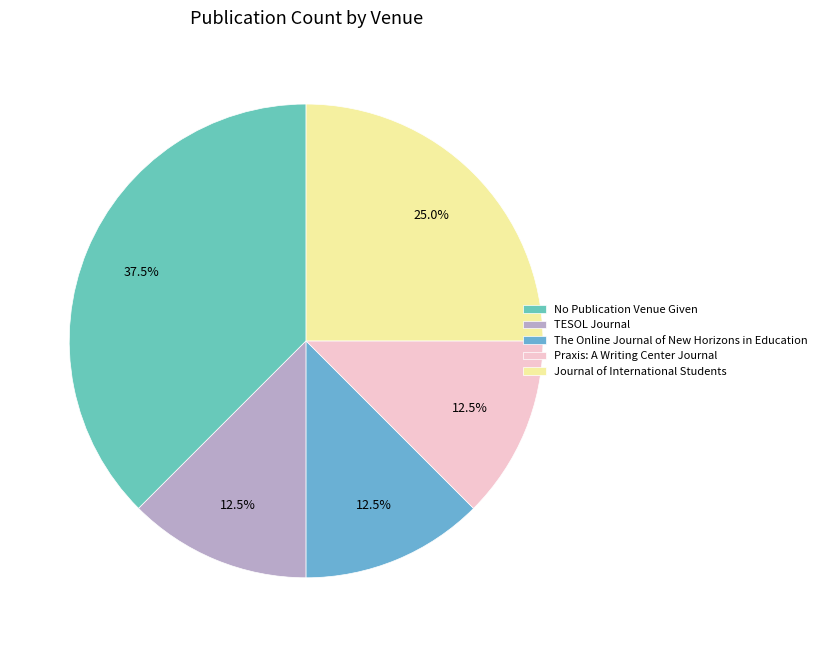

Combined, what portion of the pie is TESOL Journal and The Online Journal of New Horizons in Education?

25.0%